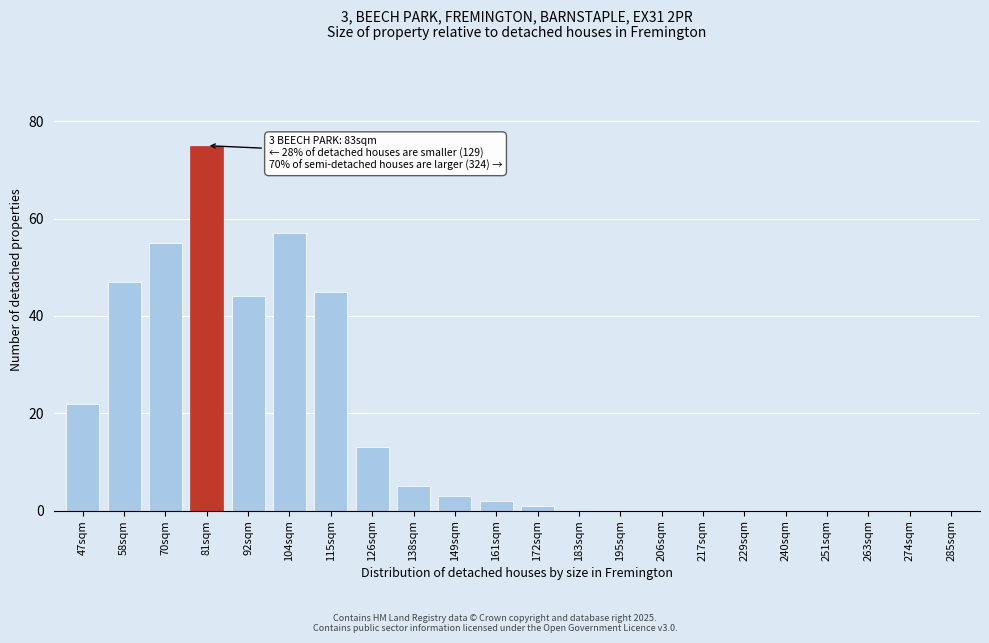

Reading left to right, list all the values displayed in this chart.

47sqm=22	58sqm=47	70sqm=55	81sqm=75	92sqm=44	104sqm=57	115sqm=45	126sqm=13	138sqm=5	149sqm=3	161sqm=2	172sqm=1	183sqm=0	195sqm=0	206sqm=0	217sqm=0	229sqm=0	240sqm=0	251sqm=0	263sqm=0	274sqm=0	285sqm=0